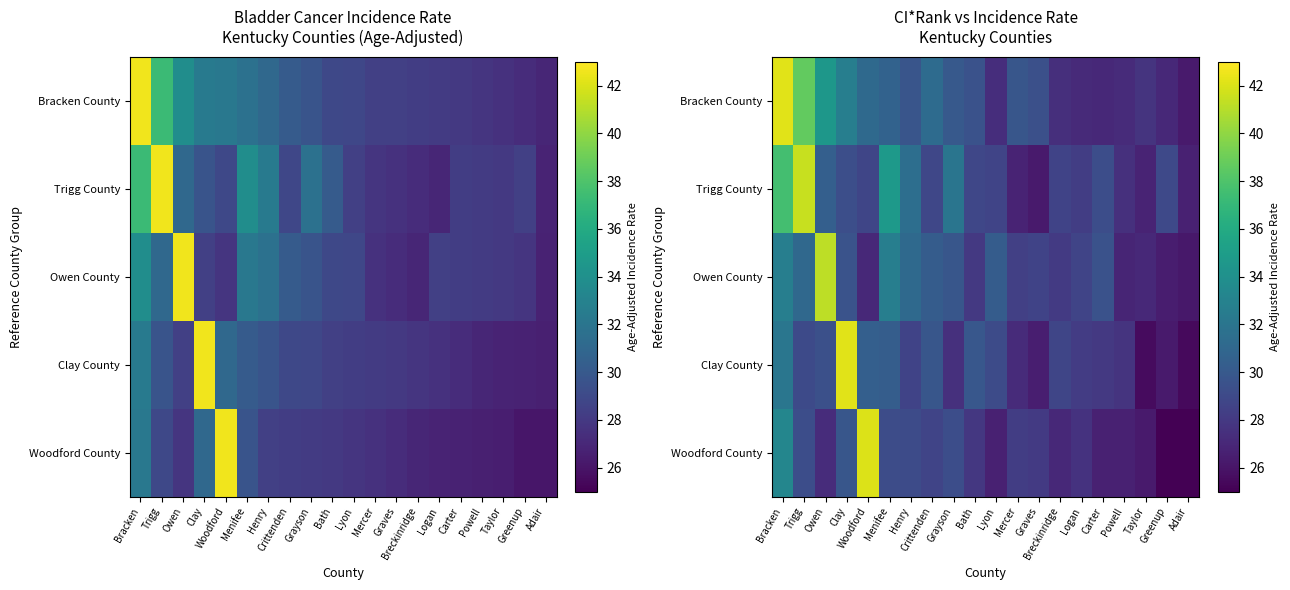

What is the difference between the highest and lowest values at Woodford?

15.0